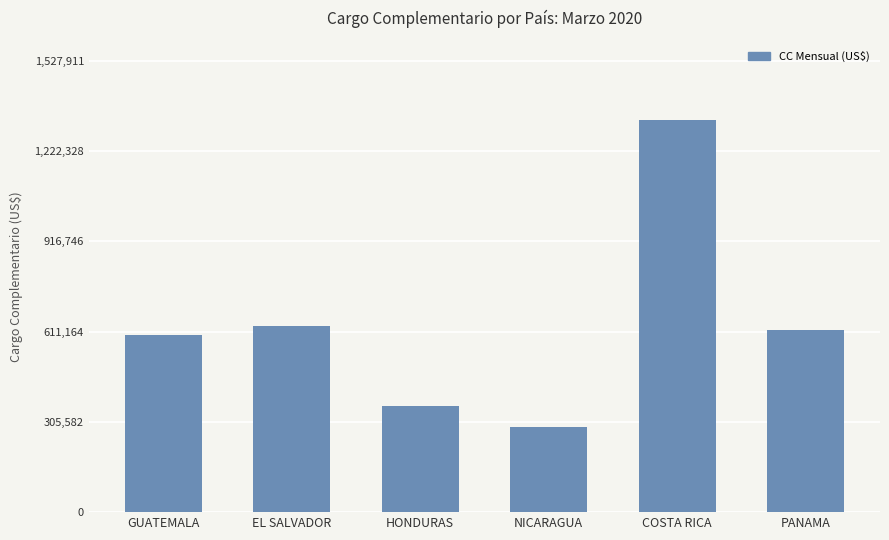

Where does the data first go above 616081?

EL SALVADOR